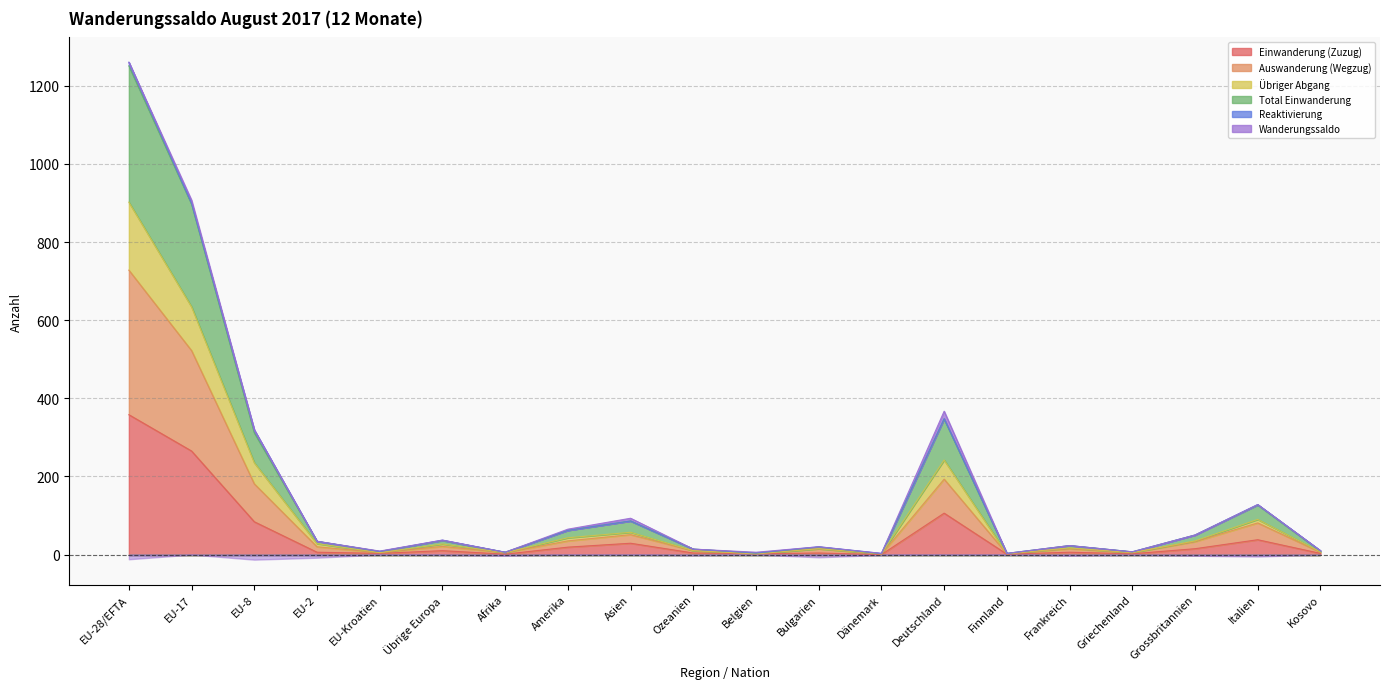

What is the maximum value for Einwanderung (Zuzug)?

358